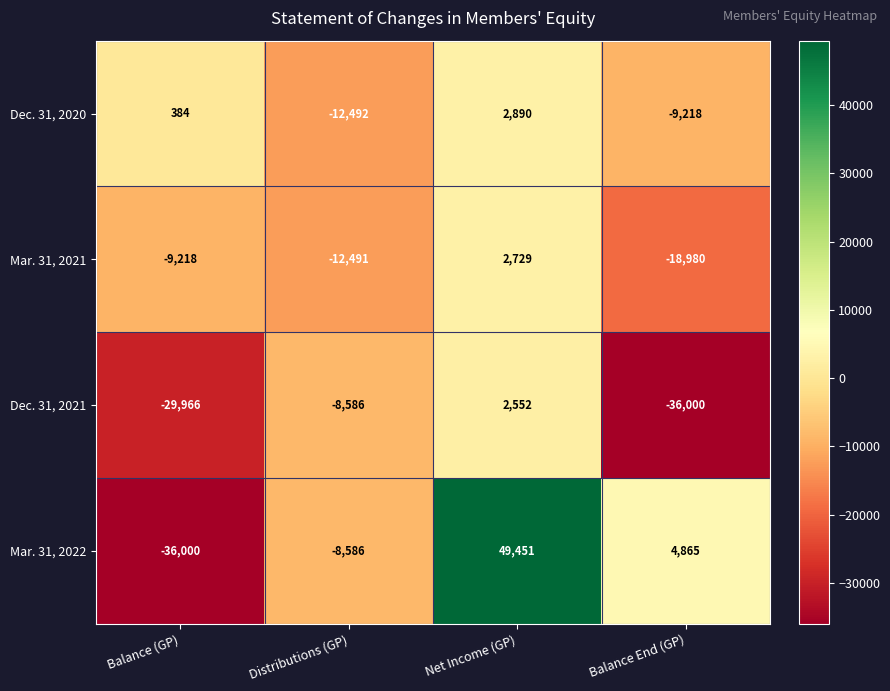

How many negative values does the Dec. 31, 2020 series have?

2